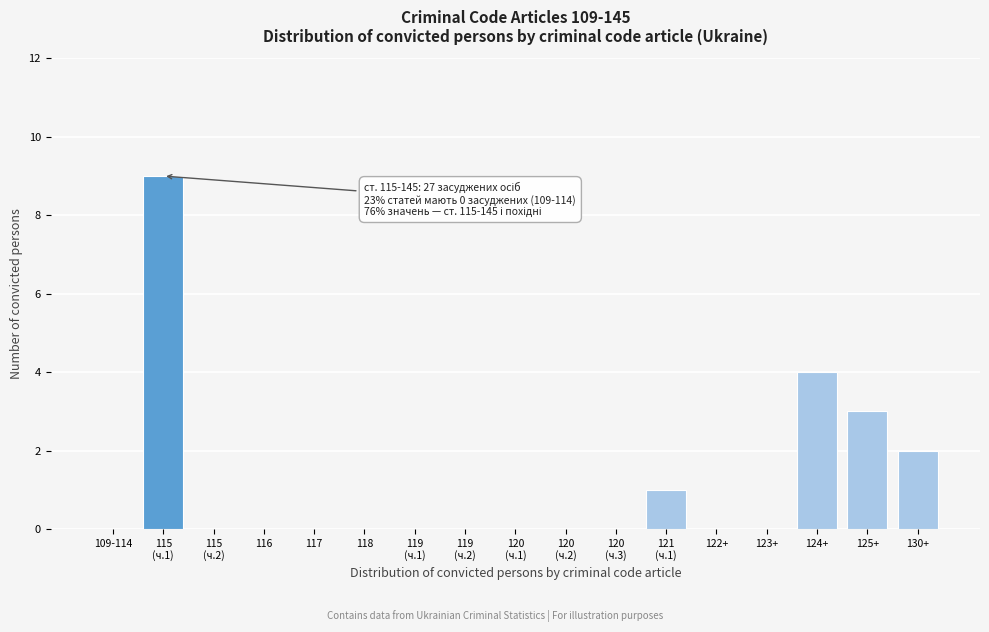

What is the maximum value shown in the chart?

9